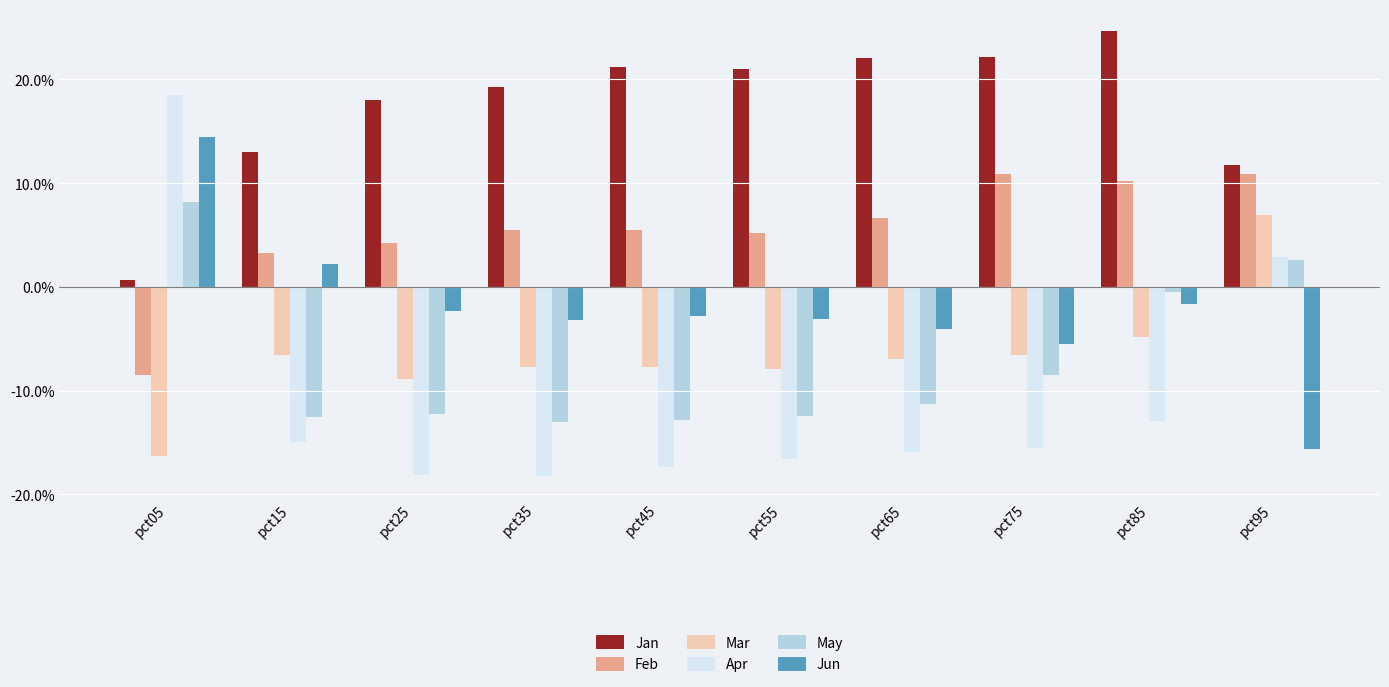

Between pct35 and pct25, which is larger?

pct35